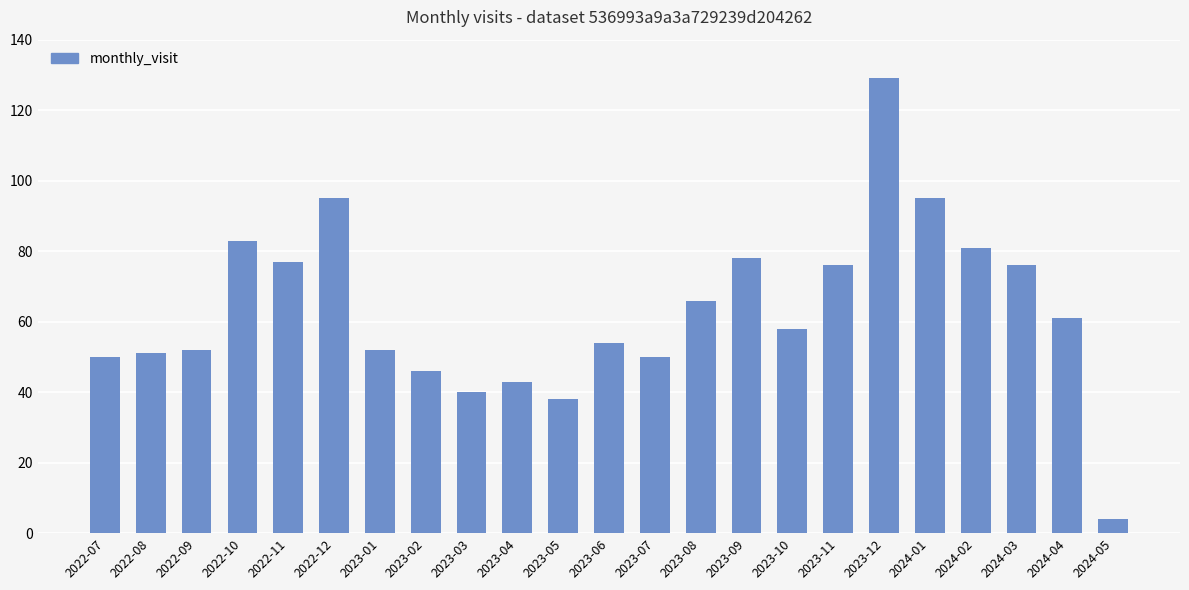

At which label does the data first exceed 58?

2022-10